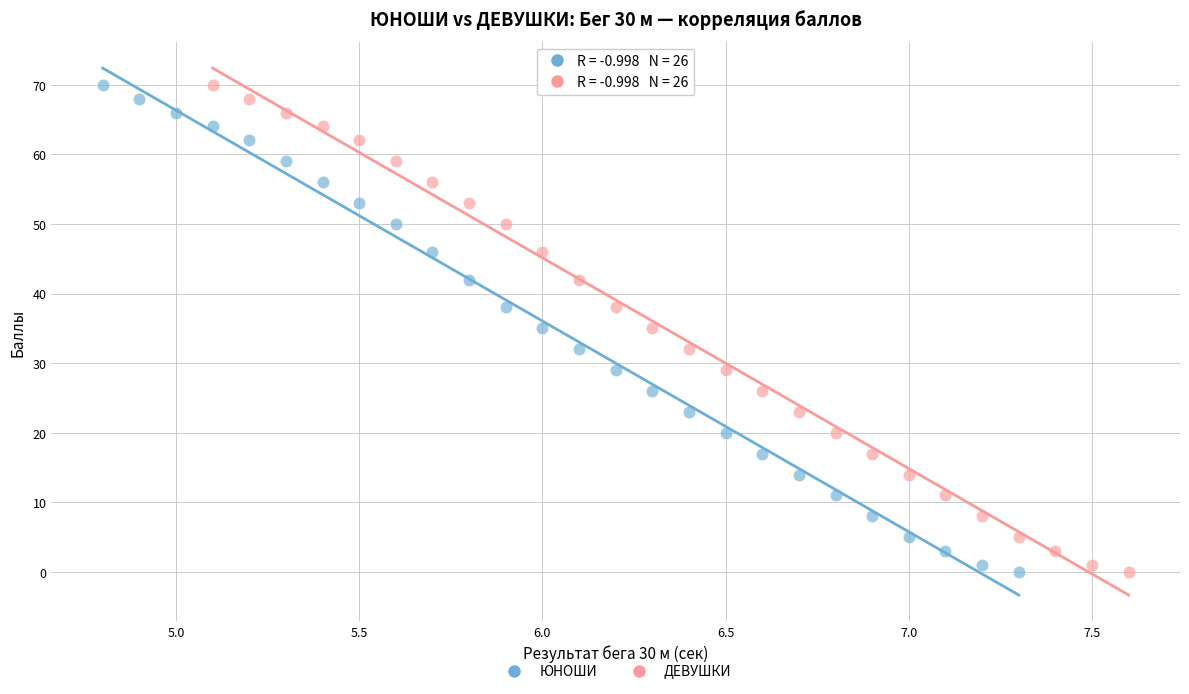

What are all the series names shown in the legend?

ЮНОШИ, ДЕВУШКИ